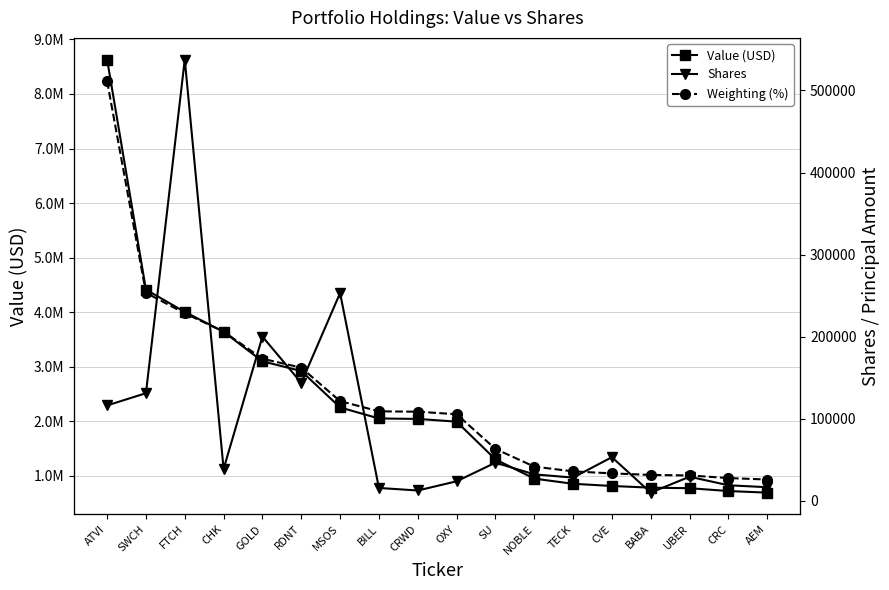

Does the chart have visible grid lines?

Yes